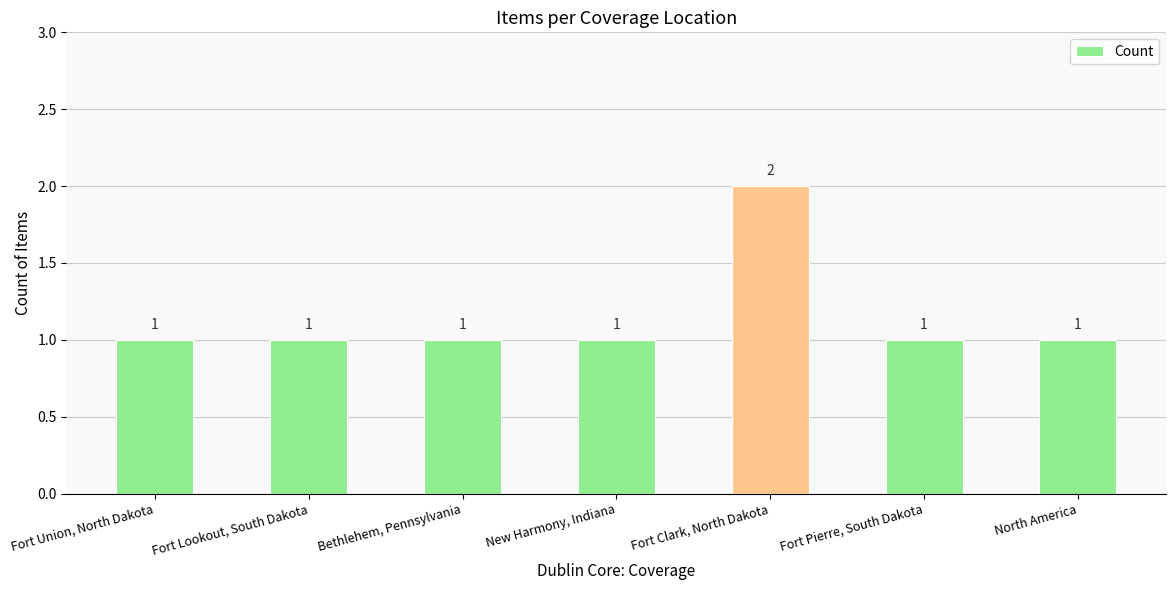

Reading left to right, extract all data points from this chart.

1	1	1	1	2	1	1